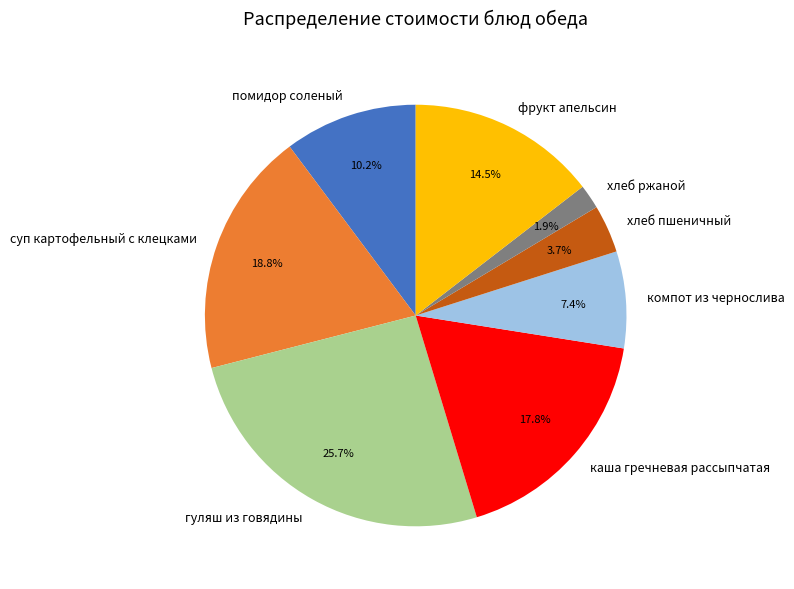

Does any single category account for the majority?

No